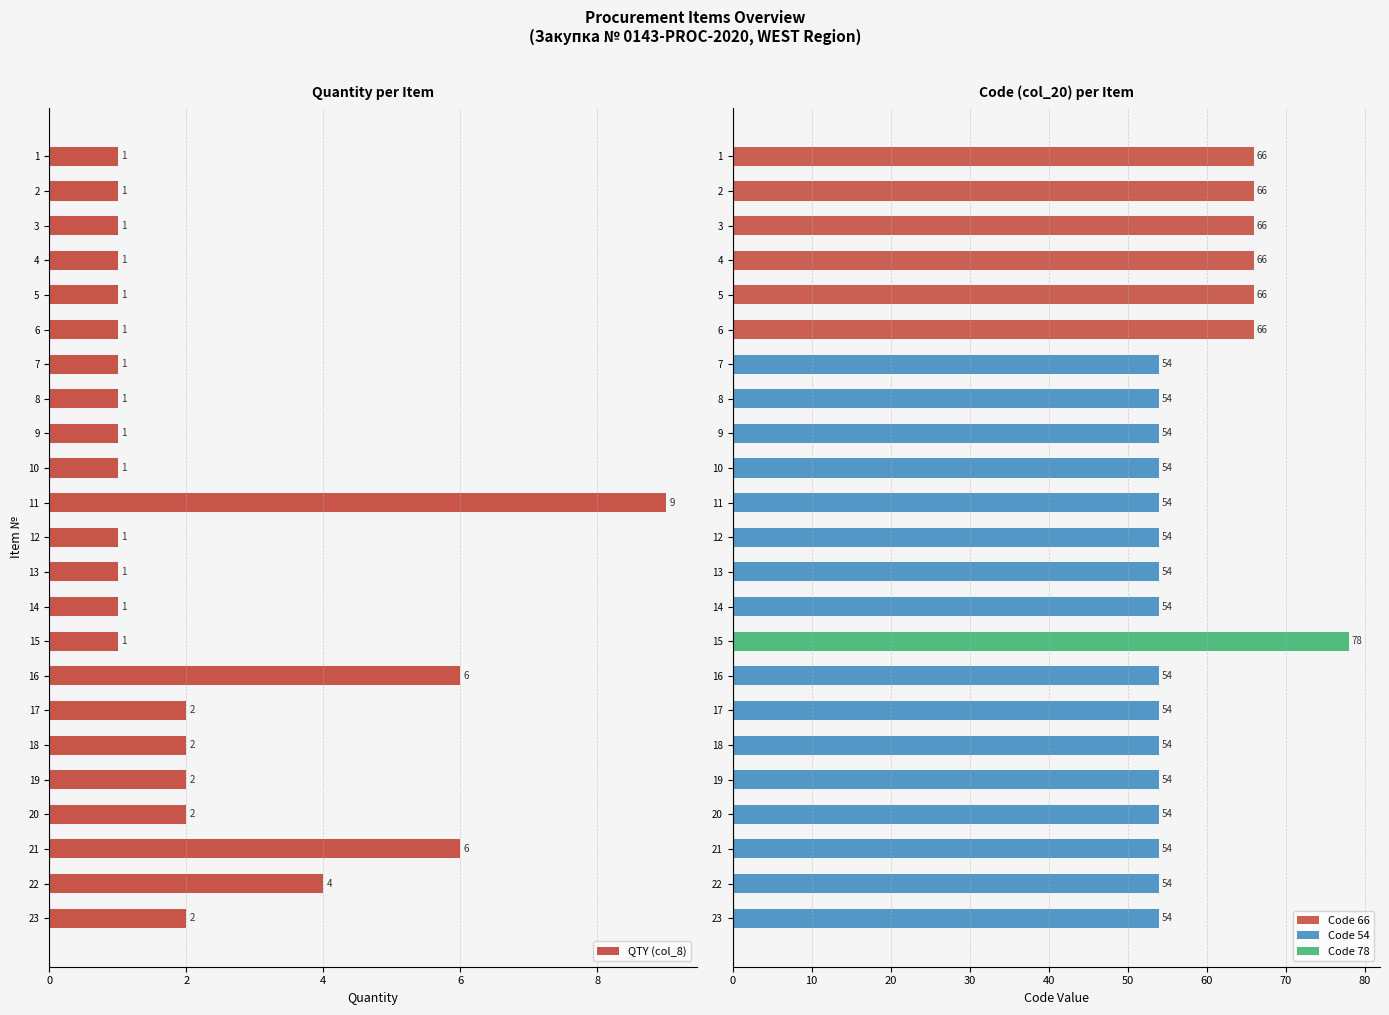

Is the value of col_20 Code at 16 greater than the value of QTY (col_8) at 23?

Yes